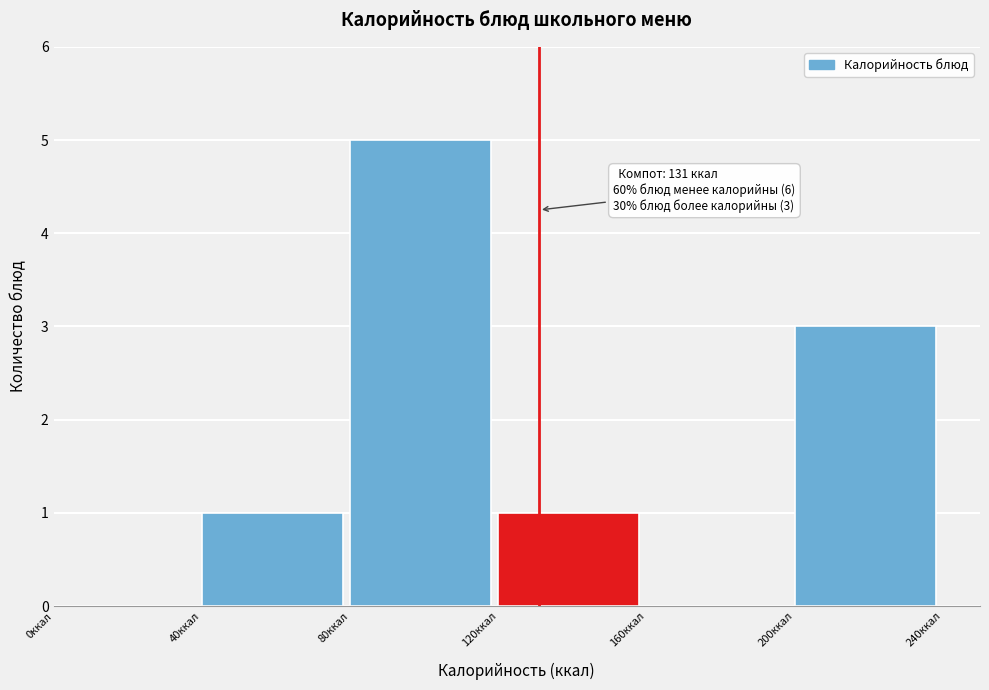

Which range on the x-axis has the tallest bar?

80 to 120